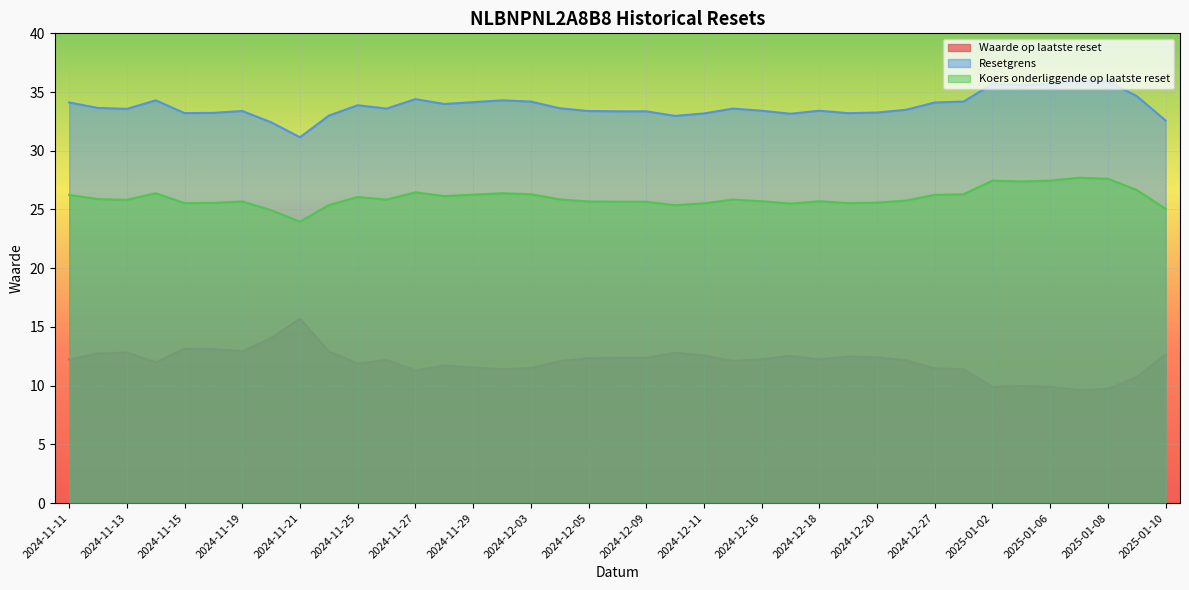

Rank the series at 2024-12-11 from highest to lowest value.

Resetgrens, Koers onderliggende op laatste reset, Waarde op laatste reset